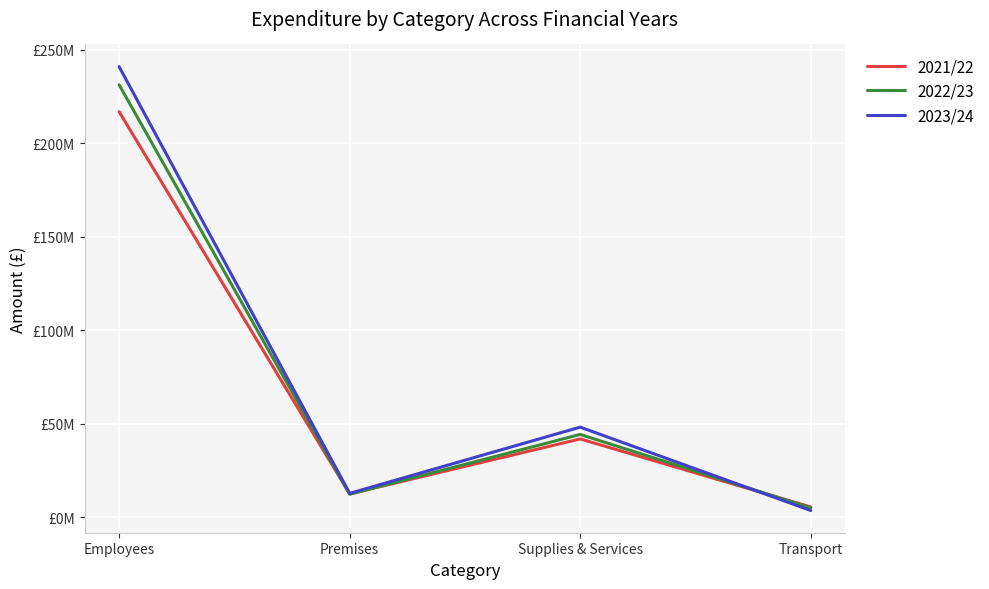

What are all the series names shown in the legend?

2021/22, 2022/23, 2023/24